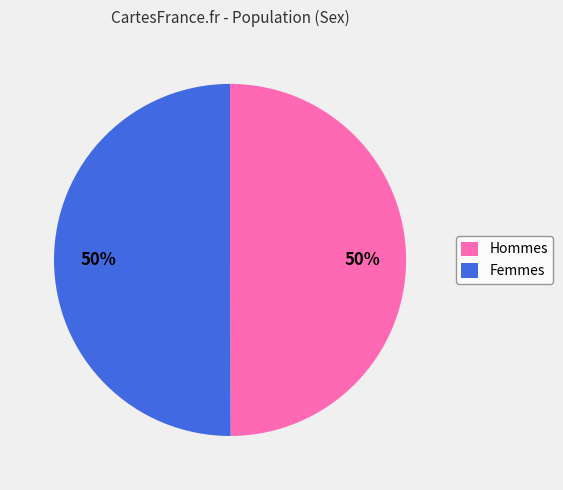

The Hommes slice represents 50% of the pie. True or false?

True